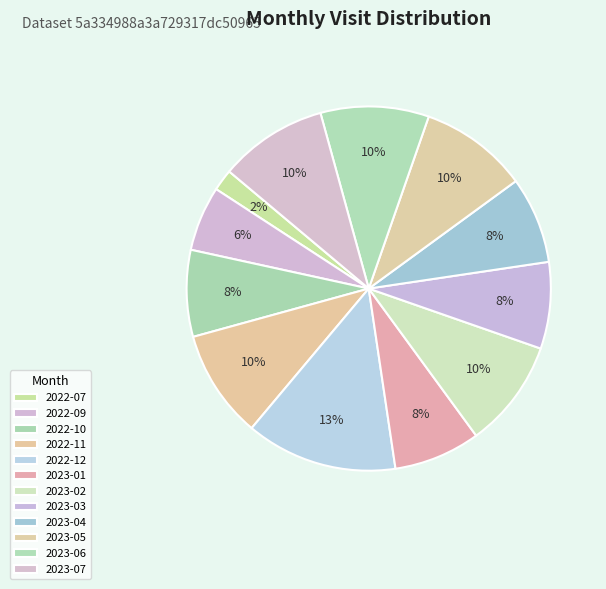

Does 2022-11 account for over 50% of the chart?

No